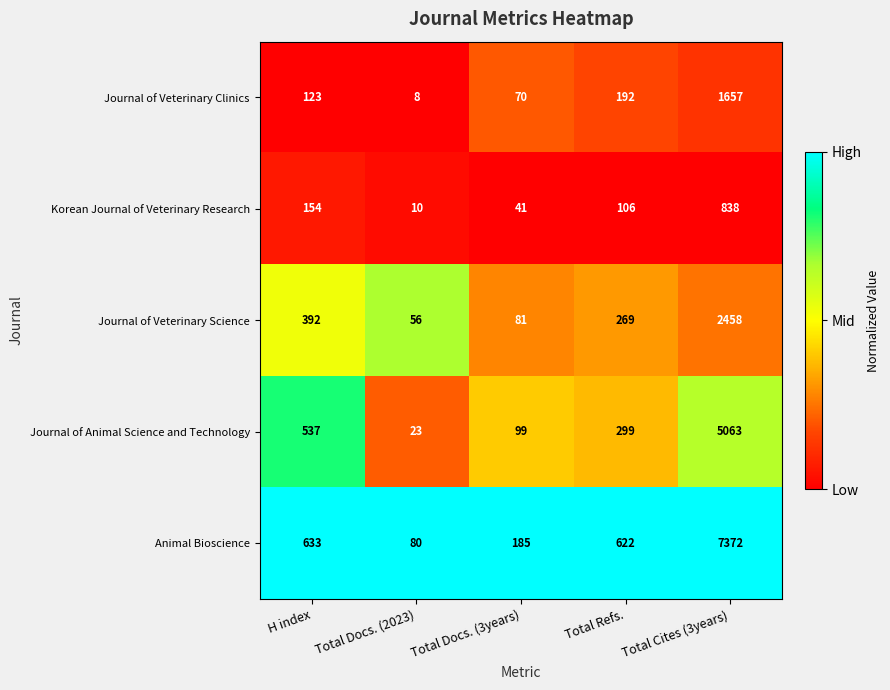

The Journal of Veterinary Science series shows 2458 at Total Cites (3years). True or false?

True